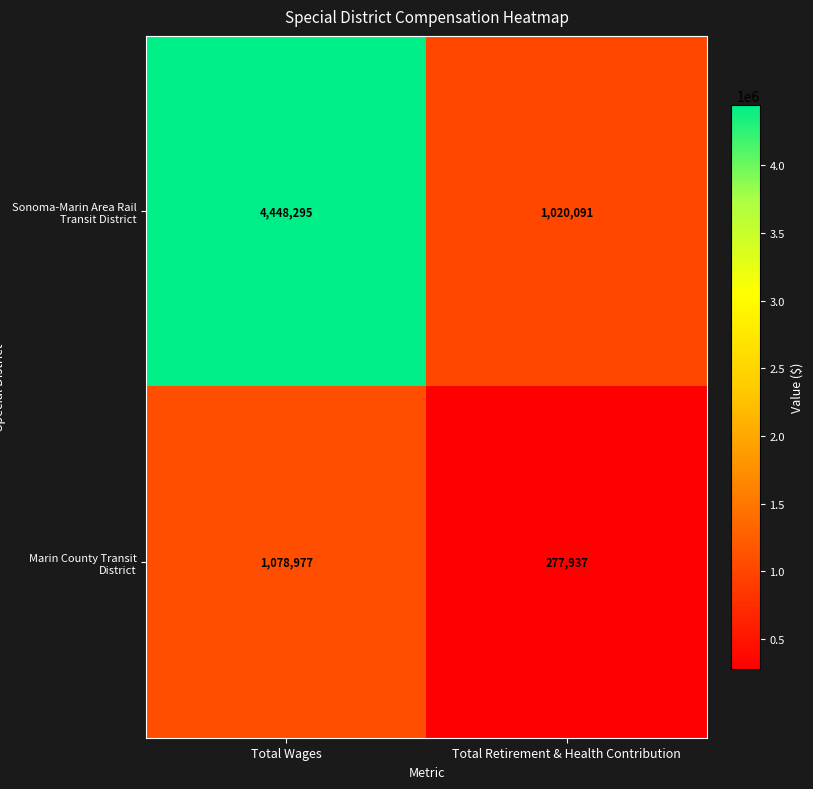

Rank the series by their average value, from lowest to highest.

Marin County Transit District, Sonoma-Marin Area Rail Transit District